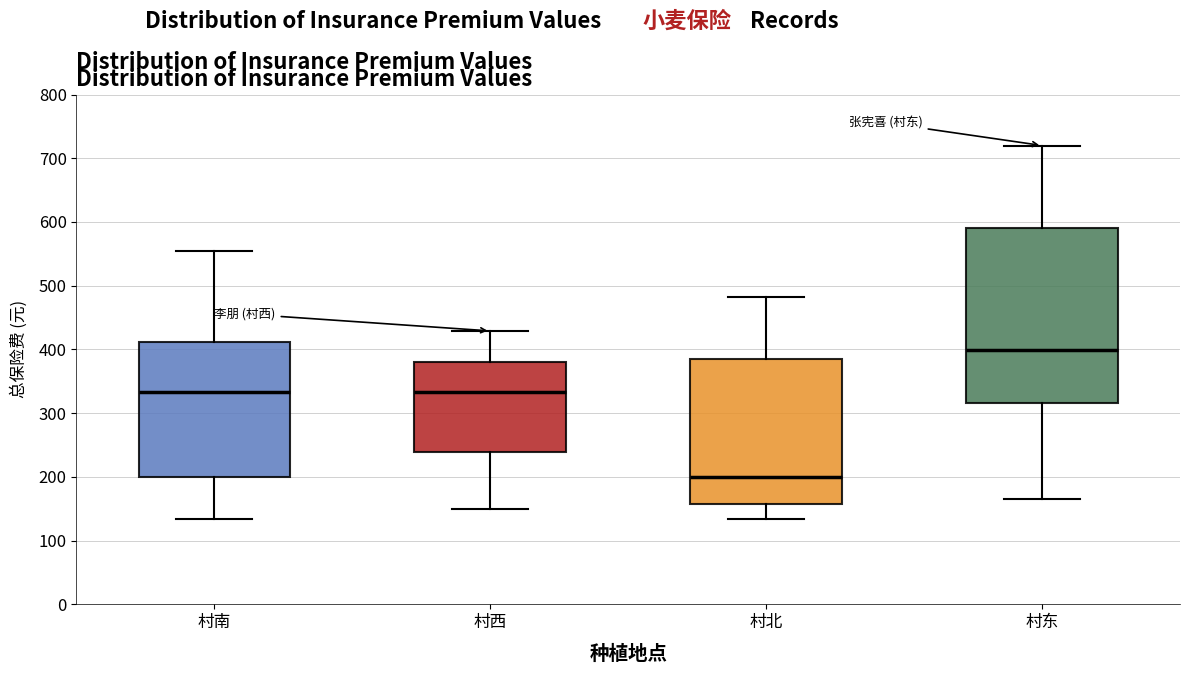

Which box's median line is the highest?

村东